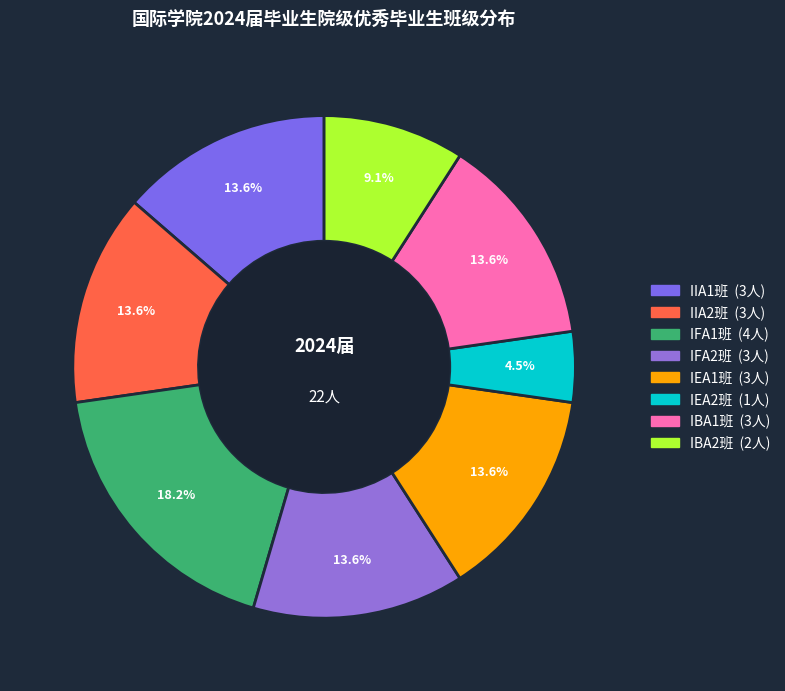

To the nearest percent, what portion does IEA2班 represent?

5%